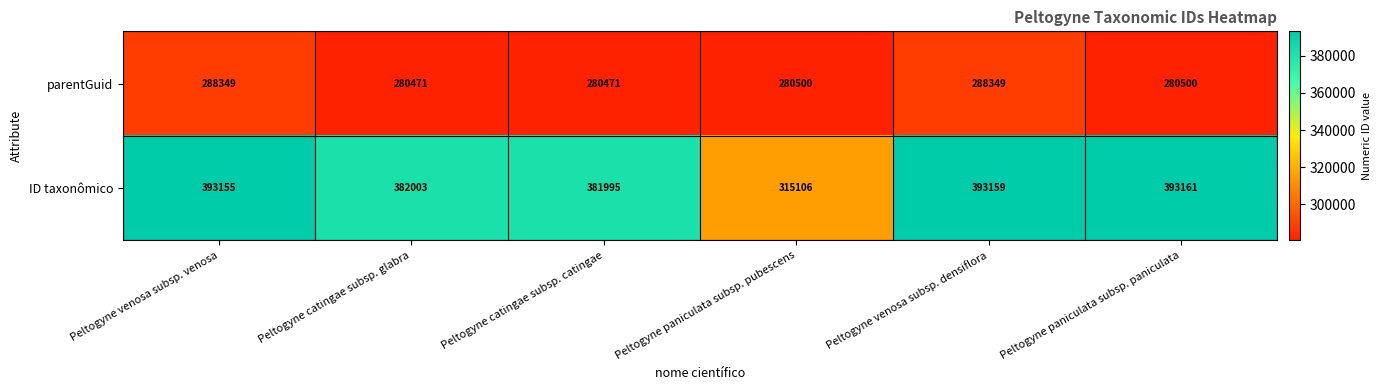

How many data points does each series have?

6